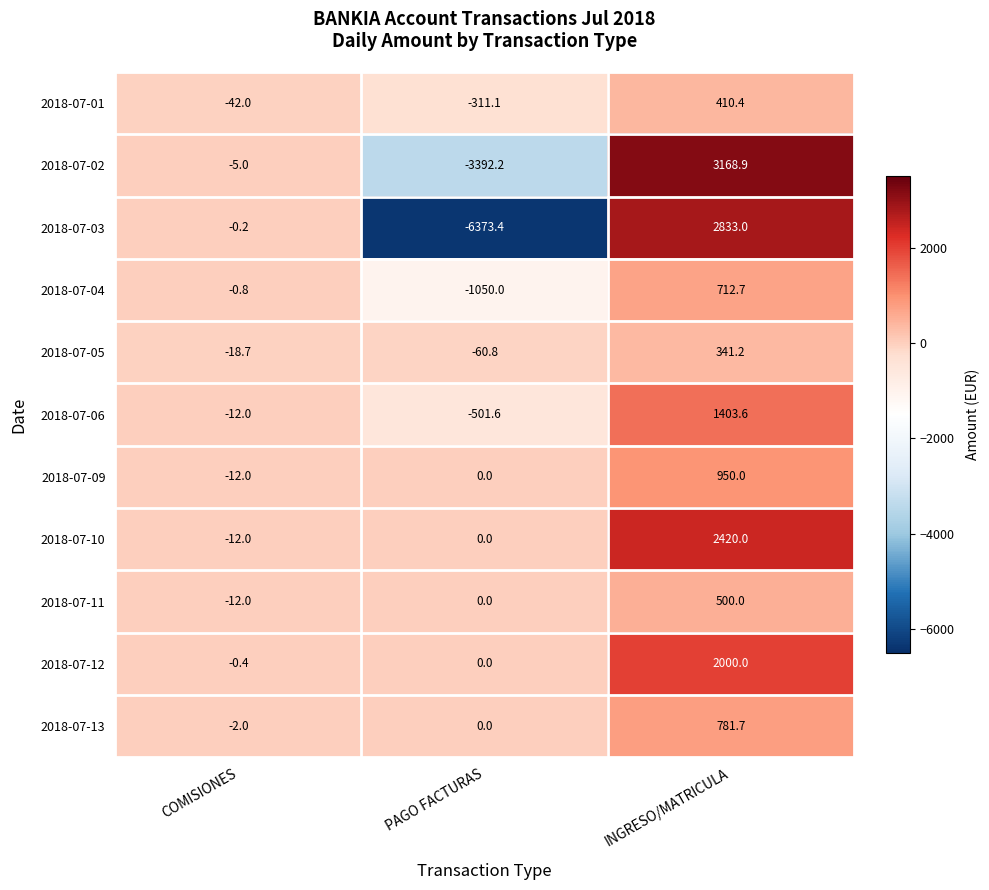

At INGRESO/MATRICULA, list the series in order from smallest to largest.

2018-07-05, 2018-07-01, 2018-07-11, 2018-07-04, 2018-07-13, 2018-07-09, 2018-07-06, 2018-07-12, 2018-07-10, 2018-07-03, 2018-07-02